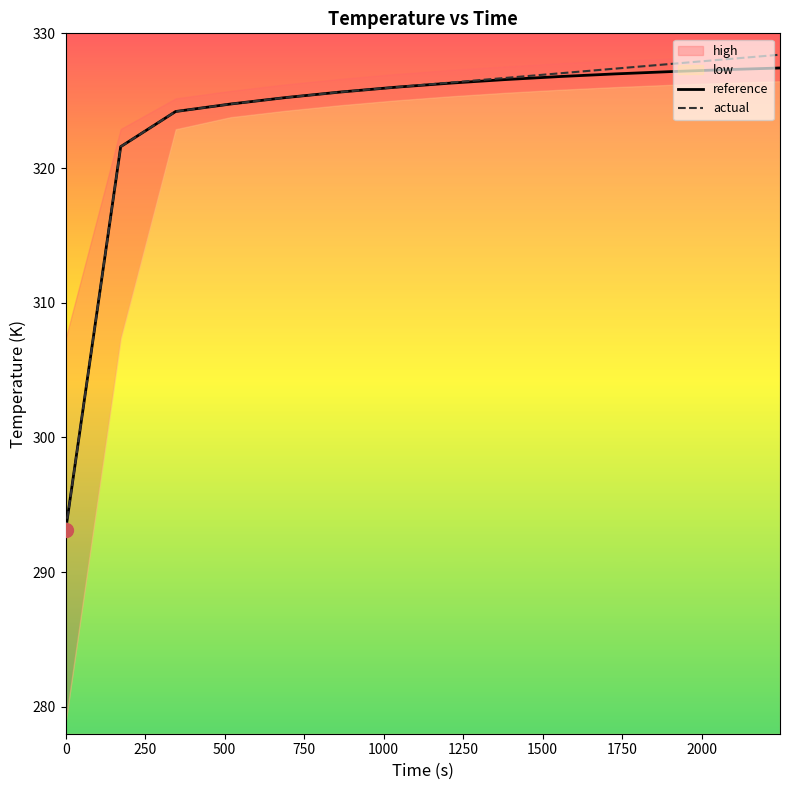

True or false: reference and actual cross at least once.

True